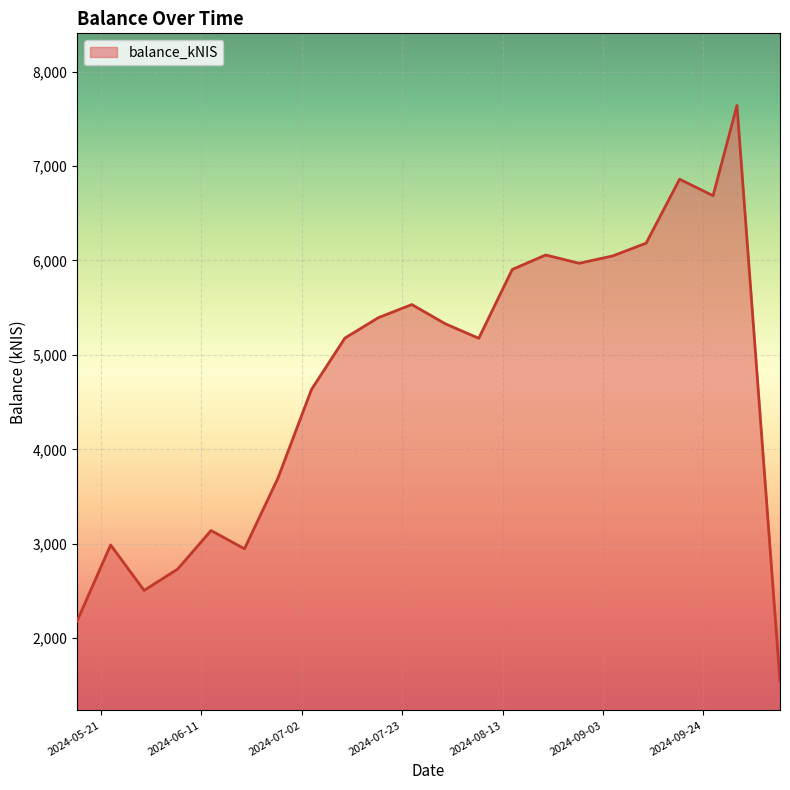

What is the smallest value displayed?

1545.1